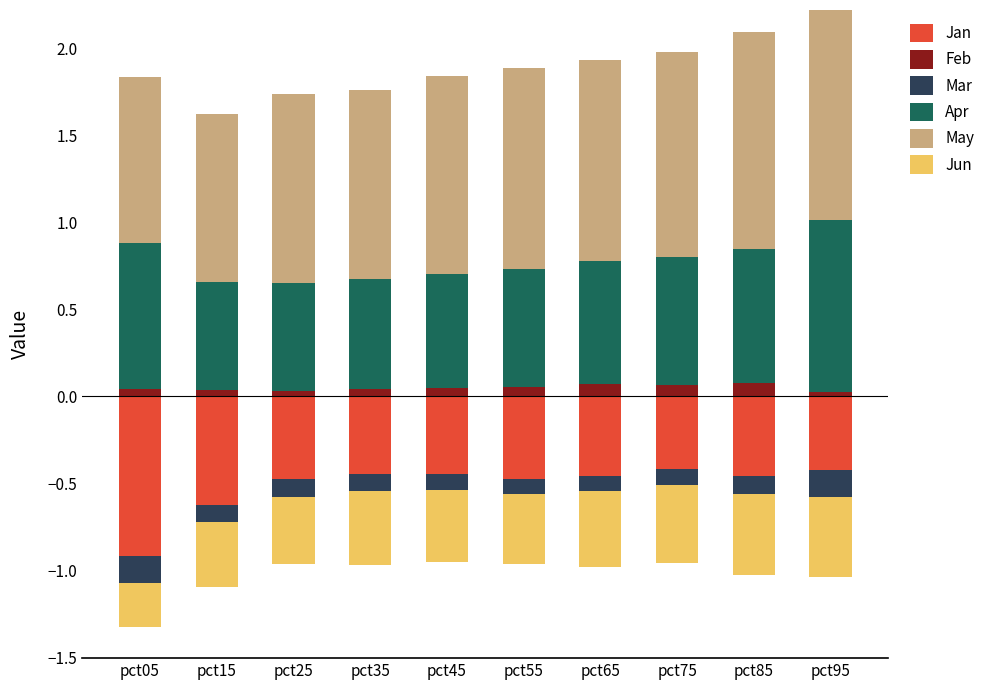

Which series has the largest total across all categories?

May